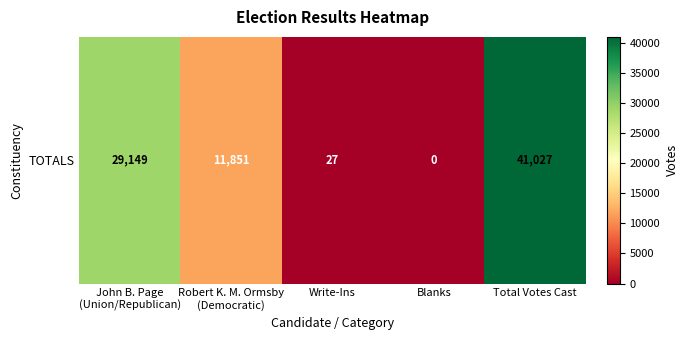

The chart shows a value of 47054 at John B. Page
(Union/Republican). True or false?

False